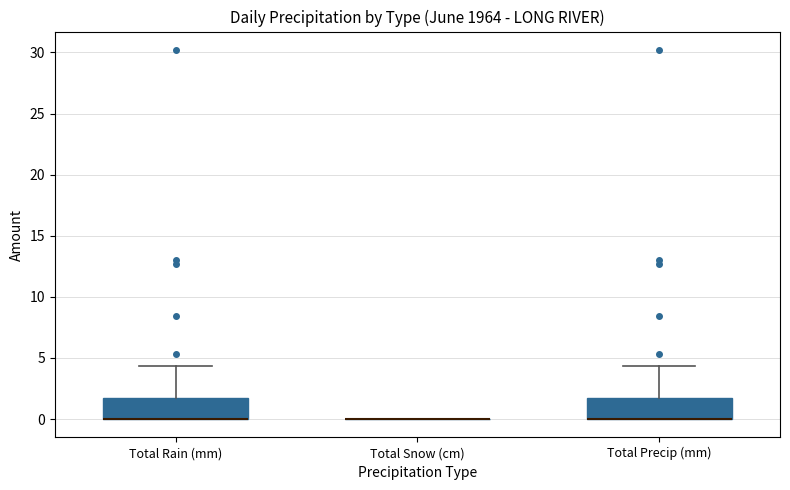

Reading left to right, transcribe this box plot: for each box, give where its median line is, the range the box spans, and where its two whiskers end, as read against the y-axis. The values are not printed on the chart, so give them approximately, as read against the axis.

Total Rain (mm): median 0.0 (drawn on the box's lower edge), box 0.0 to 1.5, whiskers 0.0 to 4.5
Total Snow (cm): box collapsed to a line at 0.0, whiskers 0.0 to 0.0
Total Precip (mm): median 0.0 (drawn on the box's lower edge), box 0.0 to 1.5, whiskers 0.0 to 4.5